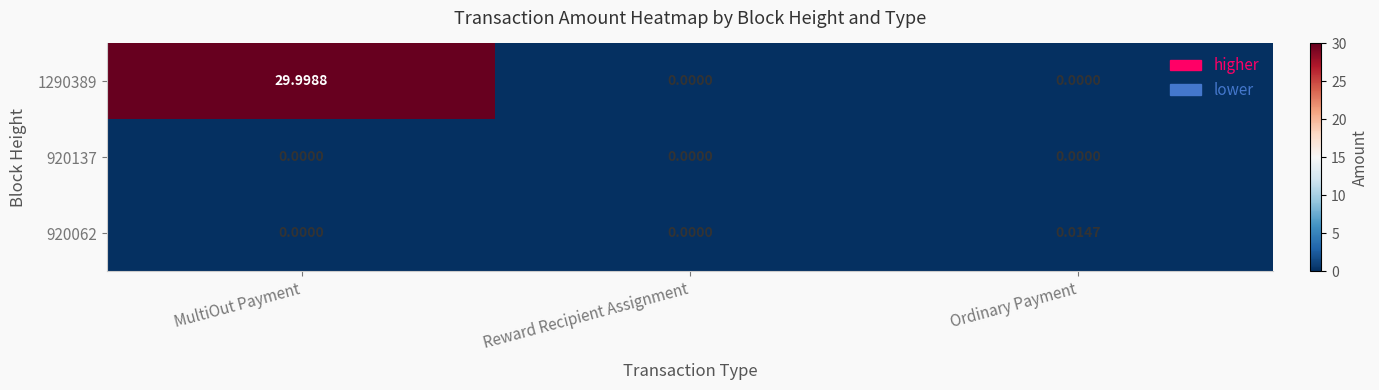

Which label corresponds to the largest value in the chart?

MultiOut Payment